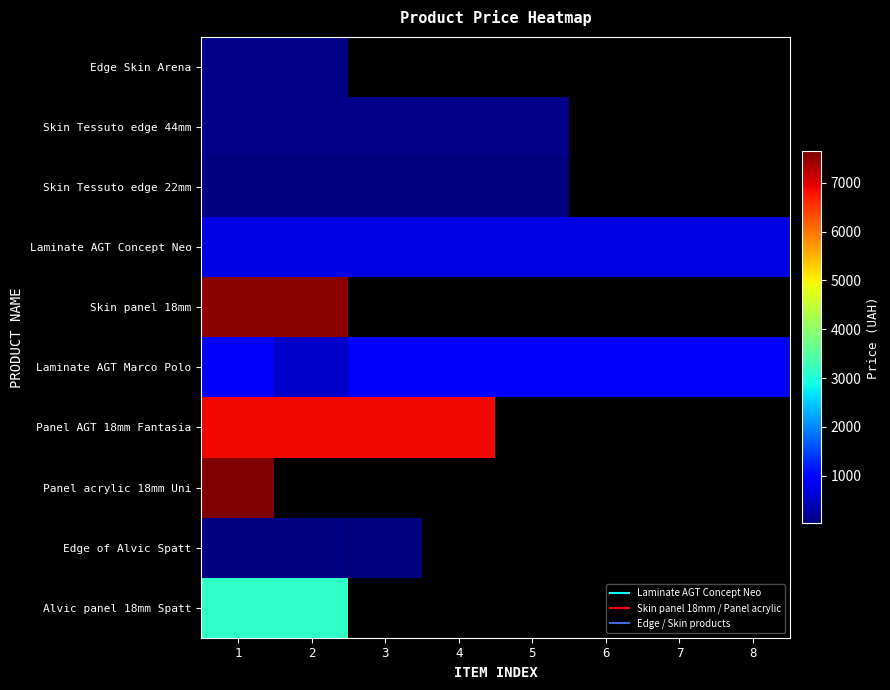

Between 6 and 1, which is larger?

1